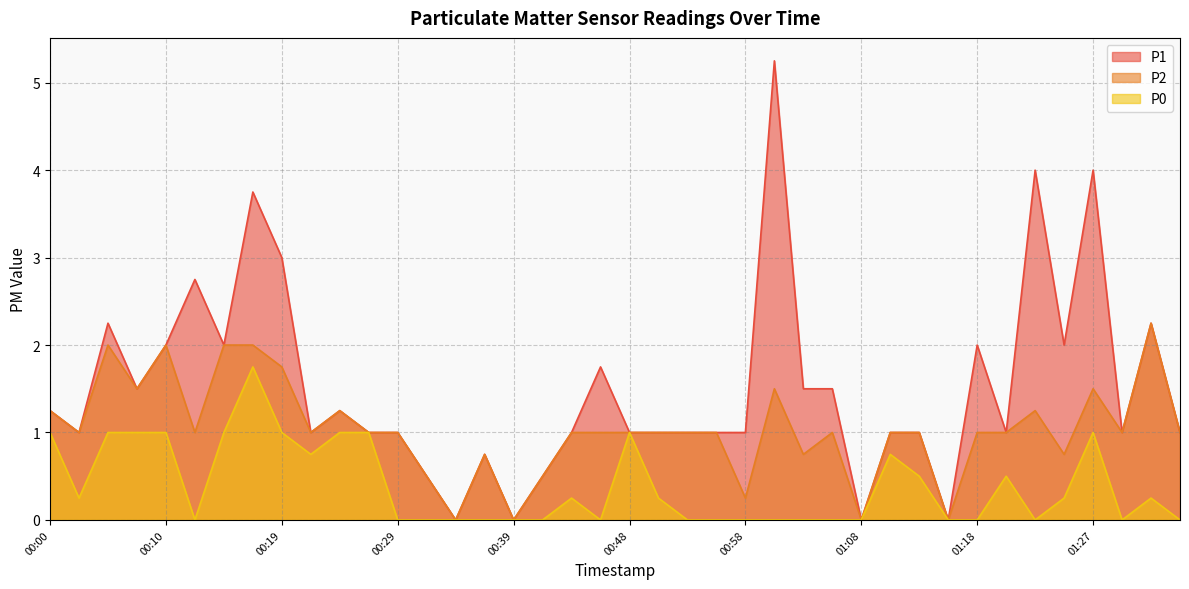

True or false: P2 and P1 cross at least once.

False